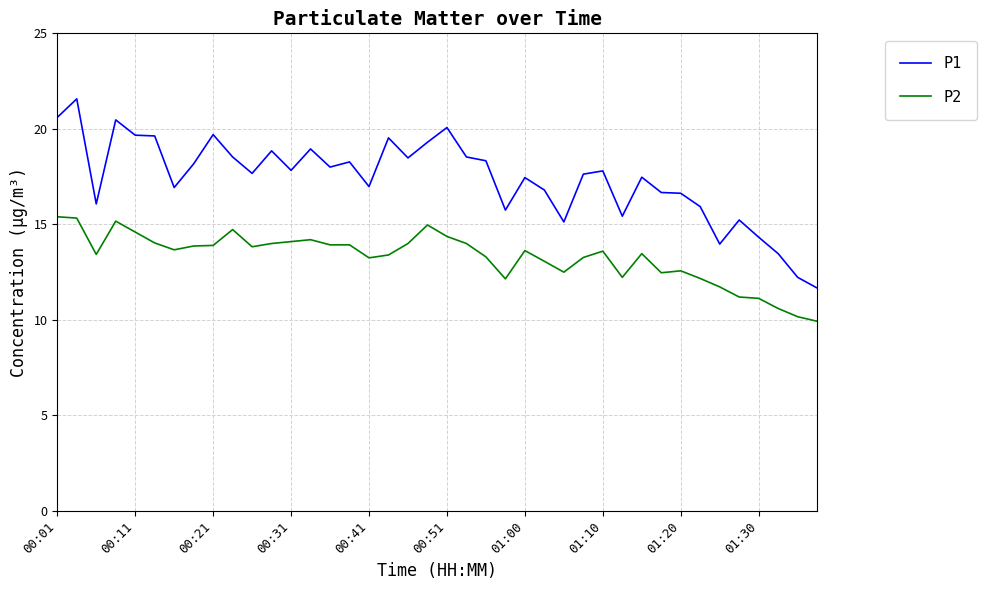

Which series has the largest total across all categories?

P1